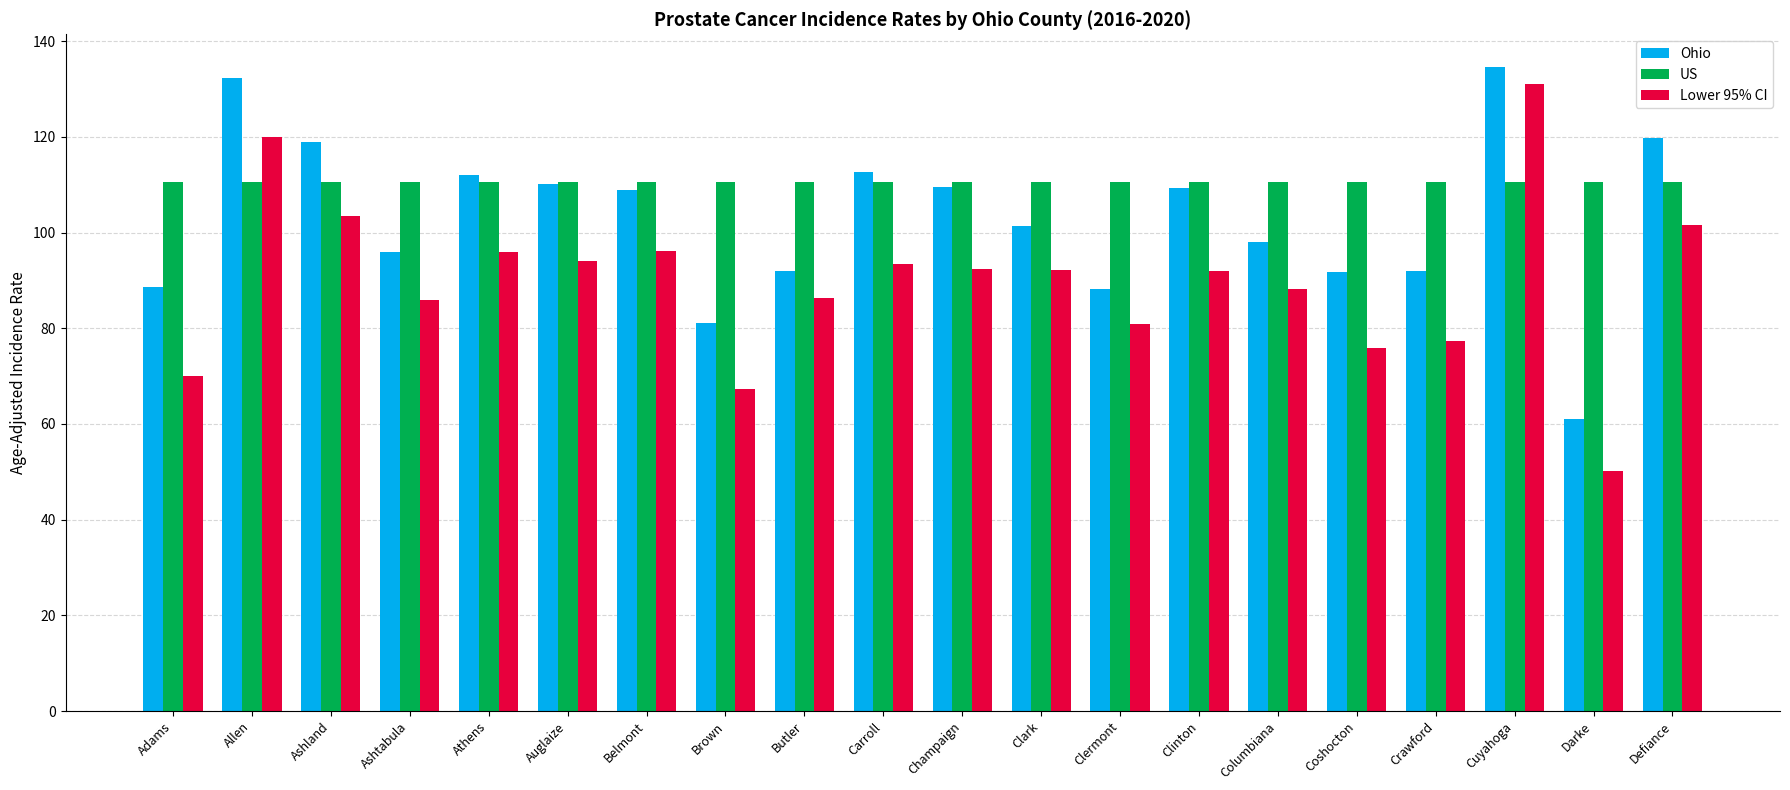

Is it true that Lower 95% CI equals 94.5 at Adams?

False